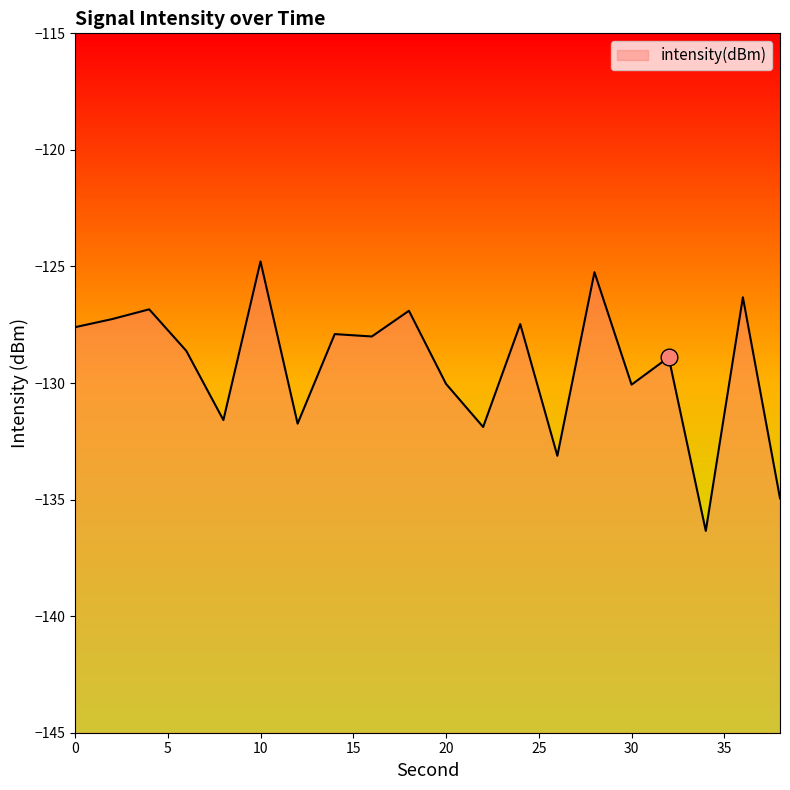

Count the number of values greater than -128.

9